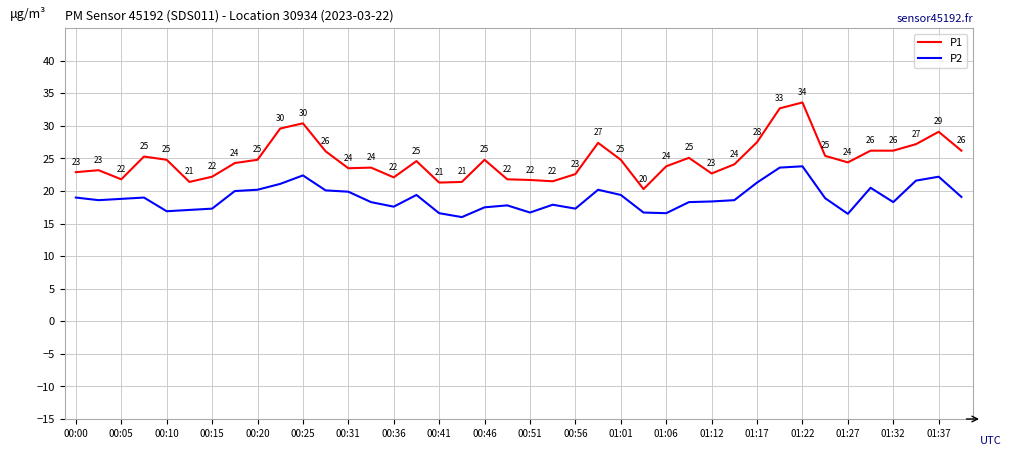

Which series has the largest total across all categories?

P1